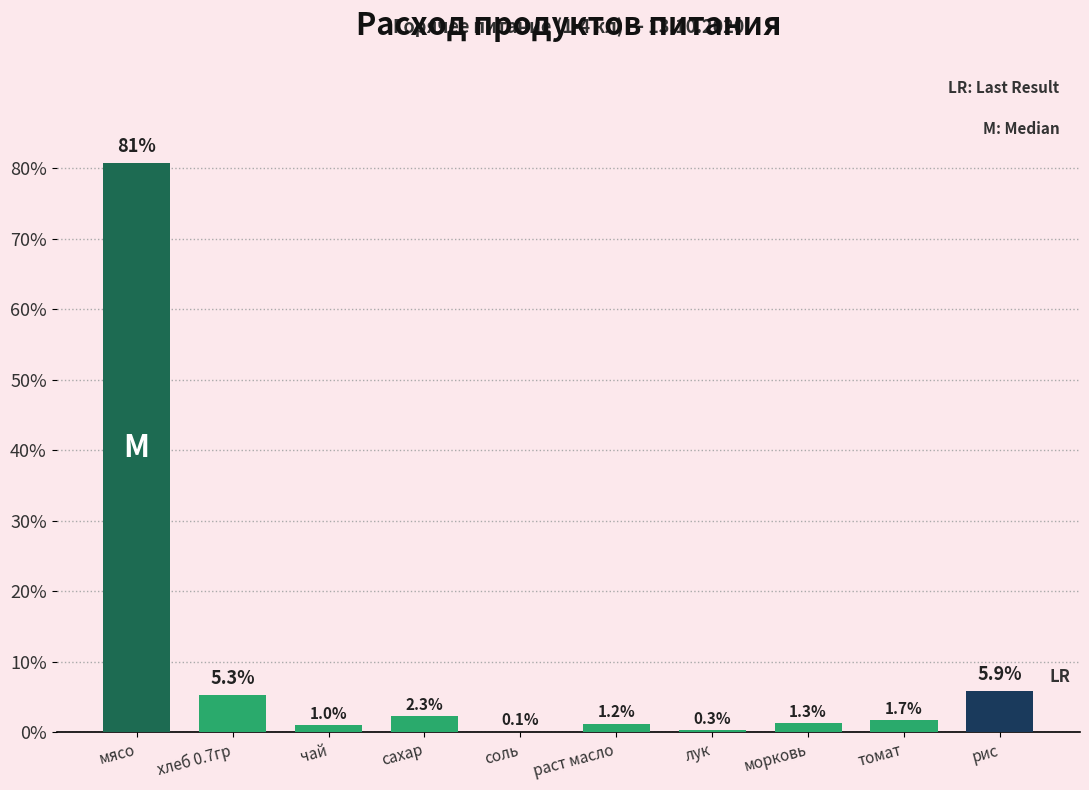

The chart shows a value of 80.8 at мясо. True or false?

True